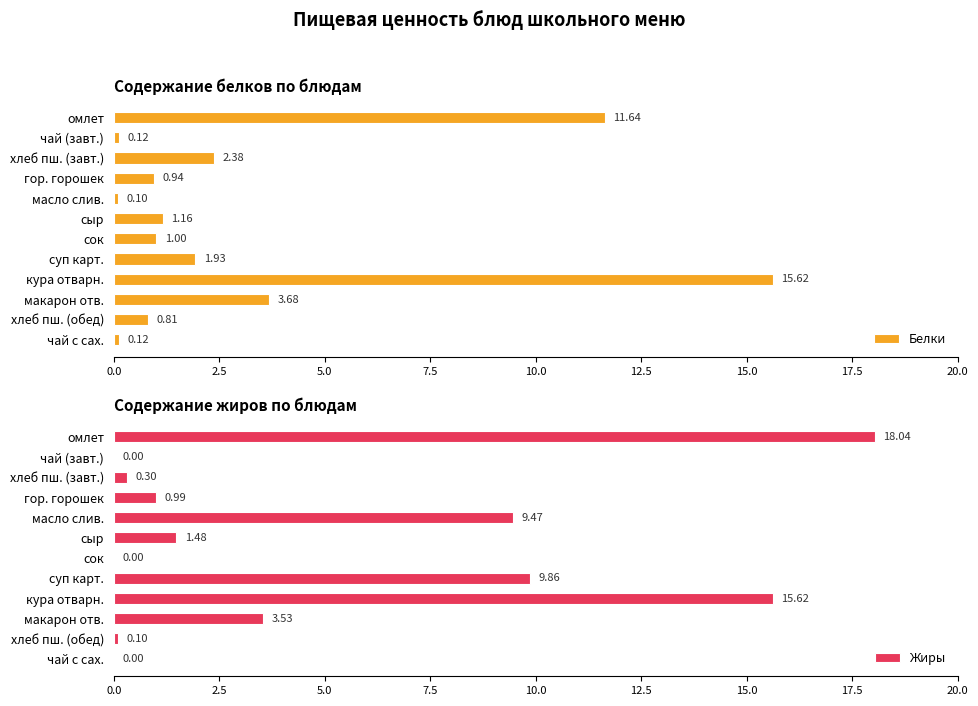

What is the value of the Жиры bar at the 6th from the left?

1.5